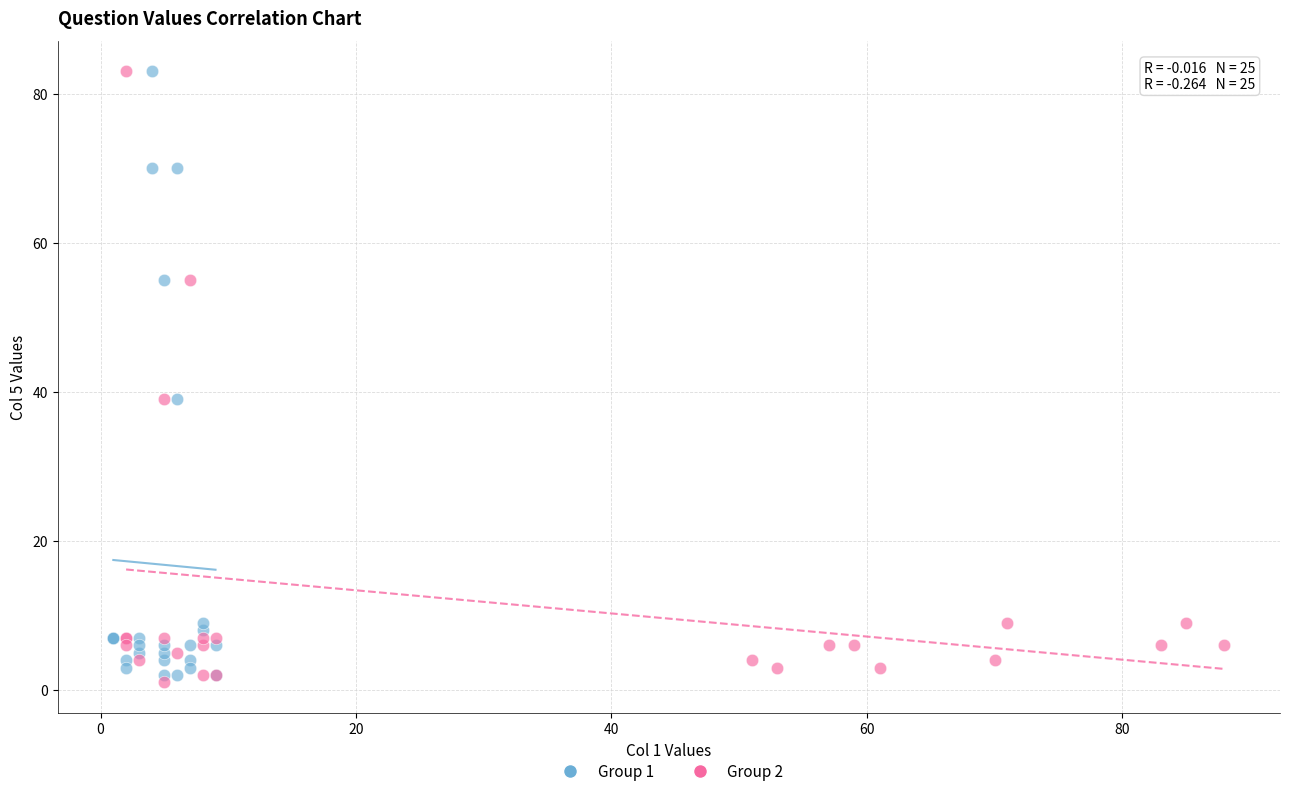

Which series contains the lowest Y value?

Group 2